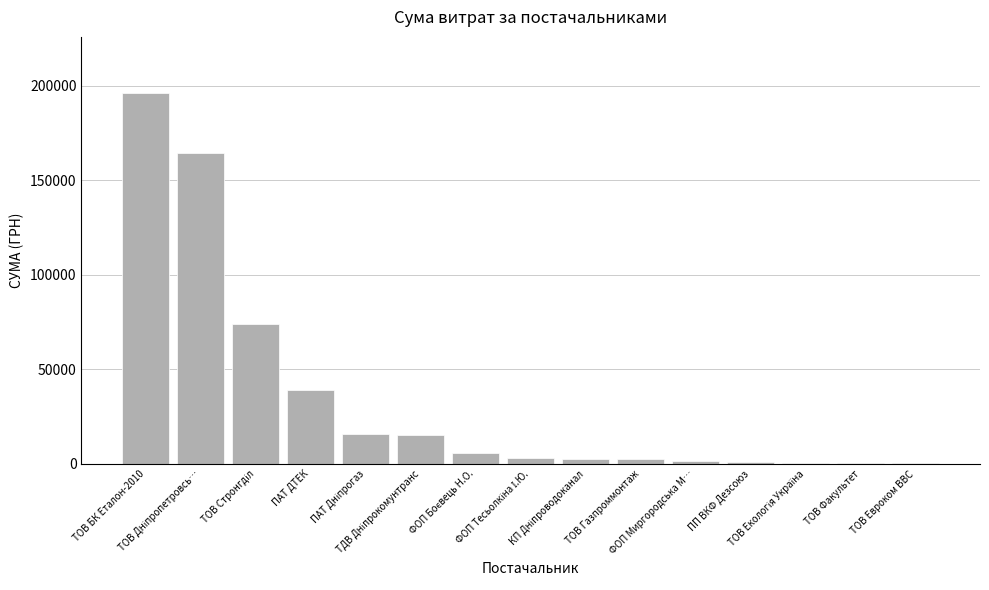

What is the maximum value shown in the chart?

196401.7